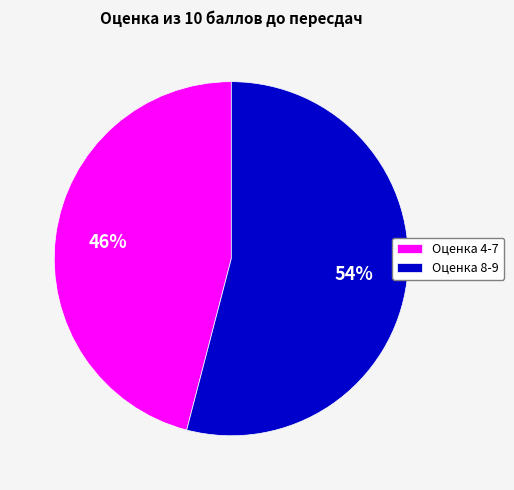

To the nearest percent, what is the average slice percentage?

50%